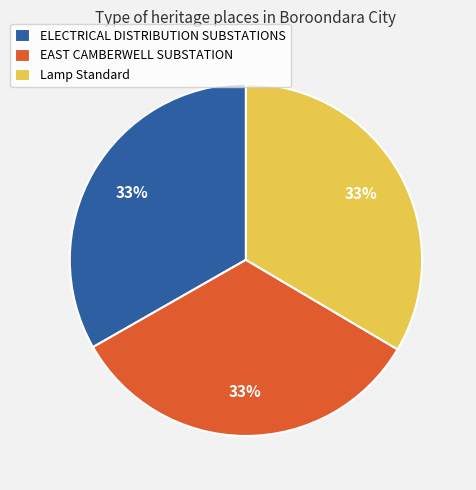

True or false: EAST CAMBERWELL SUBSTATION accounts for 33% of the total.

True